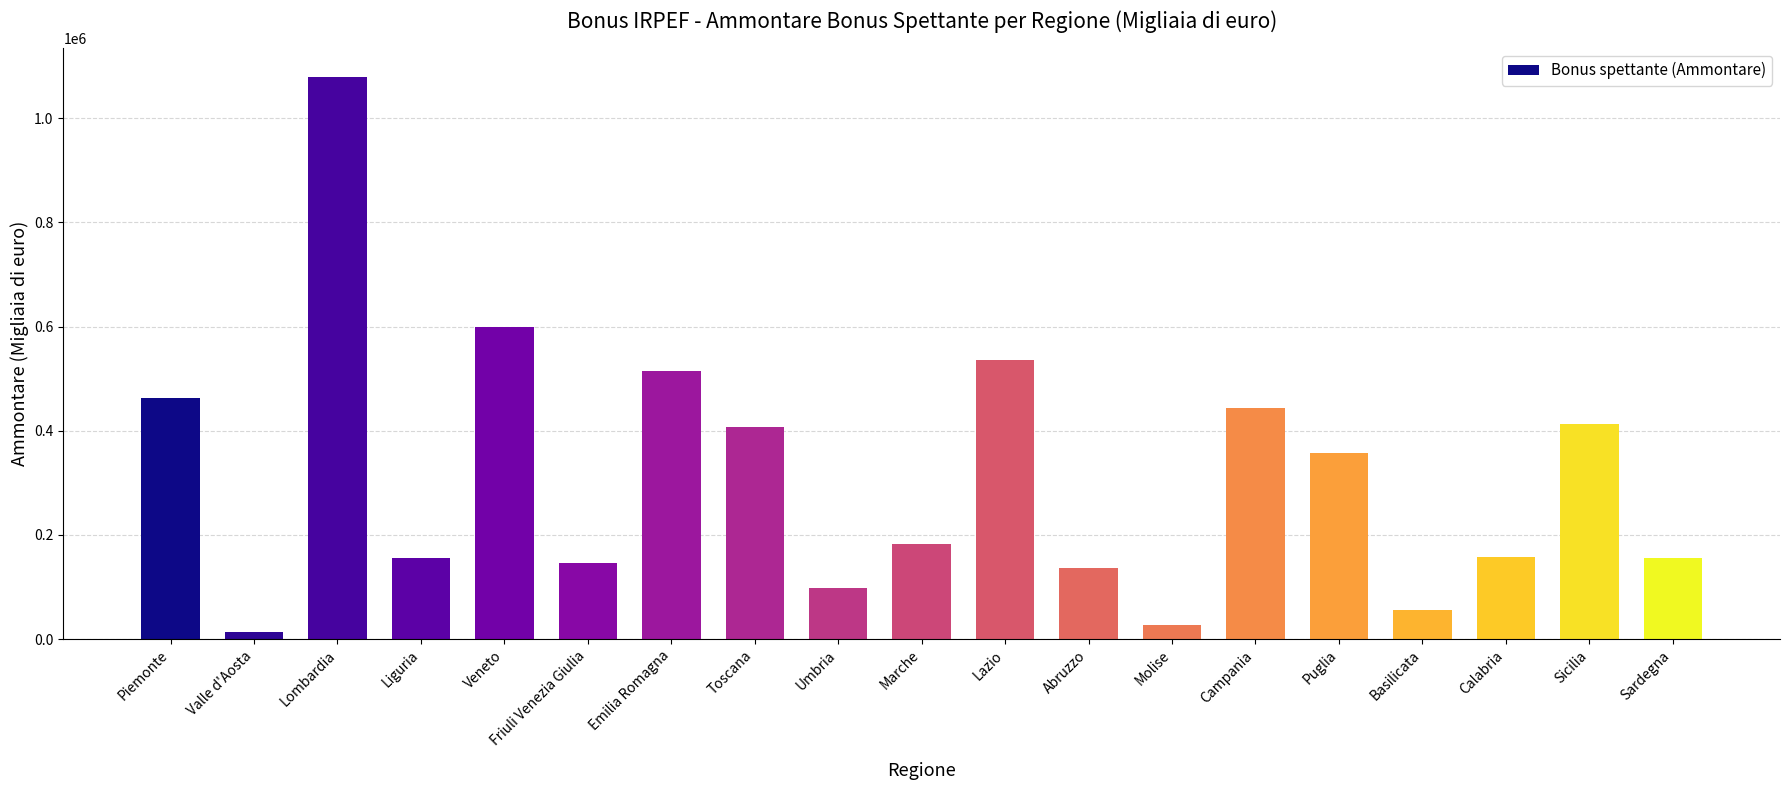

What is the sum of the values at Emilia Romagna and Lombardia?

1595111